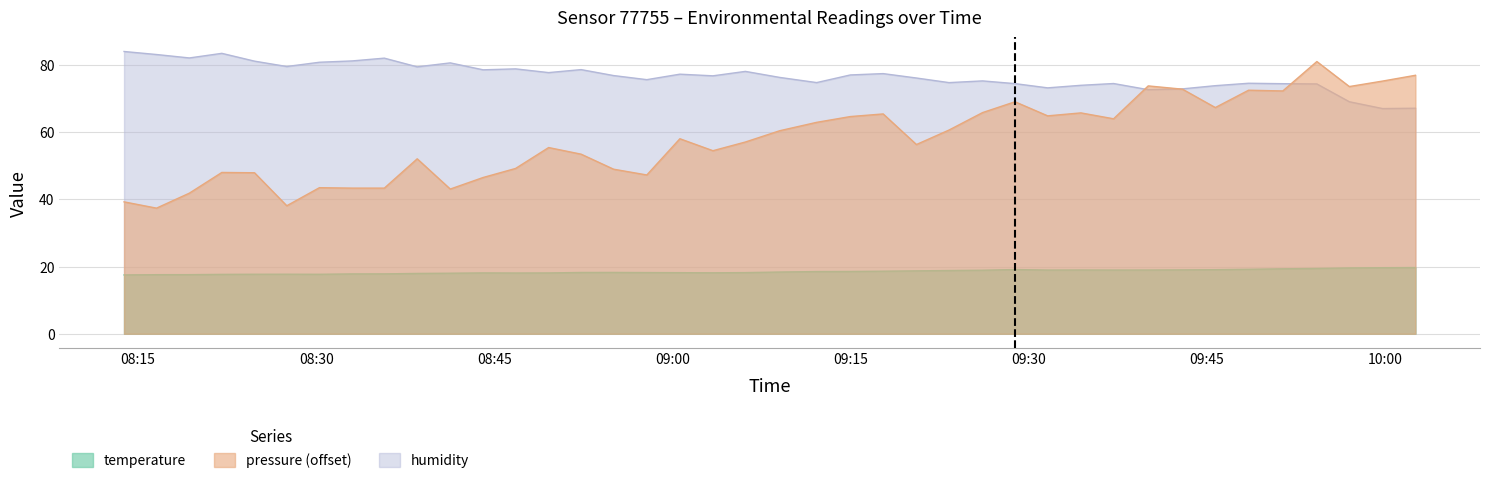

How many distinct data groups are displayed?

3